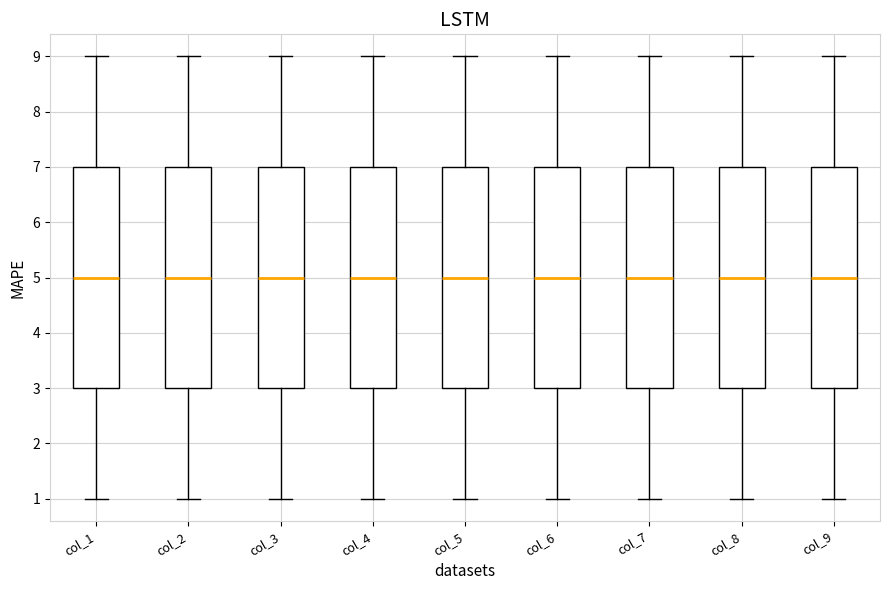

Reading left to right, read every box against the y-axis: the position of its median line, the range the box covers, and the ends of its whiskers. The values are not printed on the chart, so give them approximately, as read against the axis.

col_1: median 5, box 3 to 7, whiskers 1 to 9
col_2: median 5, box 3 to 7, whiskers 1 to 9
col_3: median 5, box 3 to 7, whiskers 1 to 9
col_4: median 5, box 3 to 7, whiskers 1 to 9
col_5: median 5, box 3 to 7, whiskers 1 to 9
col_6: median 5, box 3 to 7, whiskers 1 to 9
col_7: median 5, box 3 to 7, whiskers 1 to 9
col_8: median 5, box 3 to 7, whiskers 1 to 9
col_9: median 5, box 3 to 7, whiskers 1 to 9